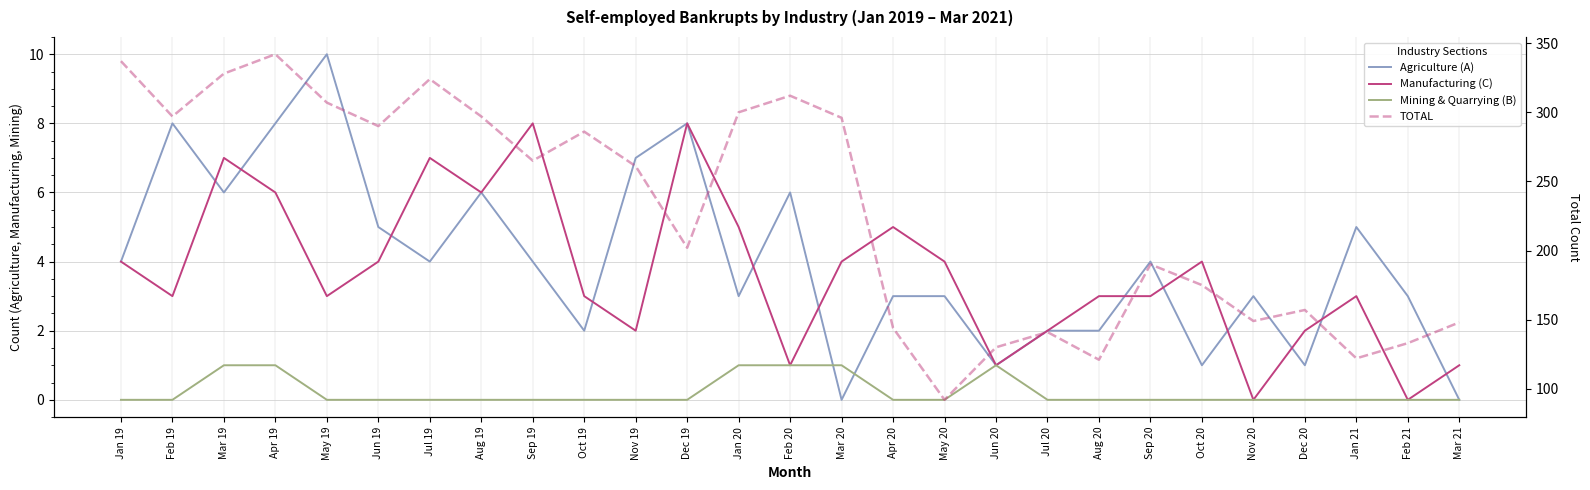

How many interior local valleys does the Manufacturing (C) series have?

8